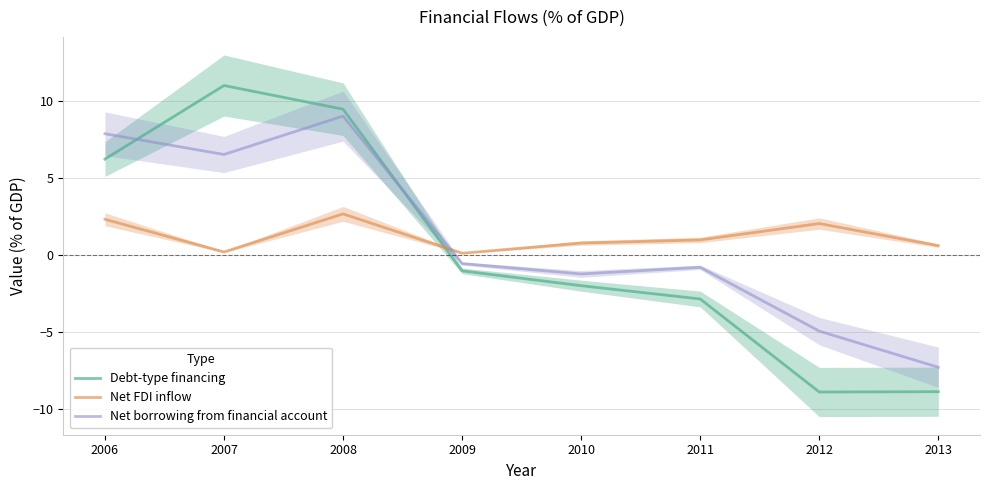

What is the difference between the maximum and minimum values in the Debt-type financing series?

19.9